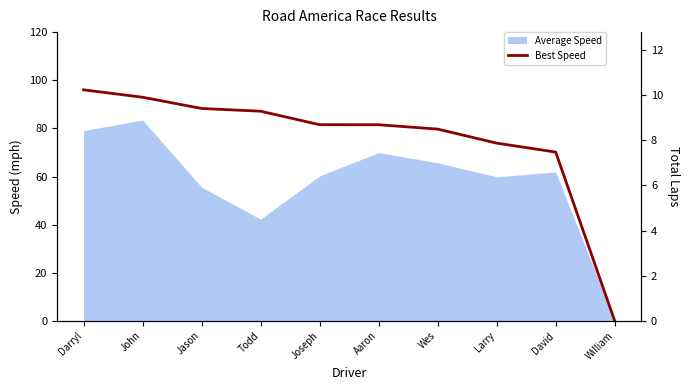

Between Larry and Darryl, which is larger?

Darryl